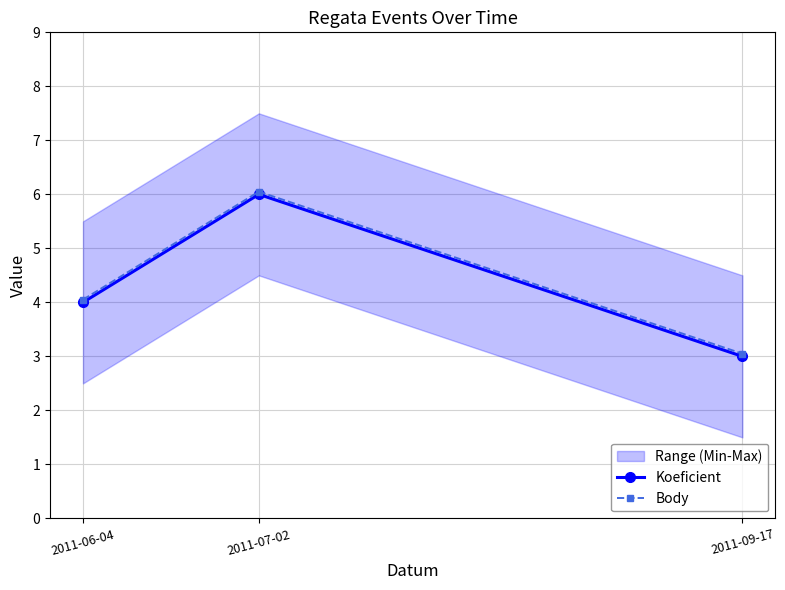

What is the difference between the maximum and minimum values in the Body series?

3.0